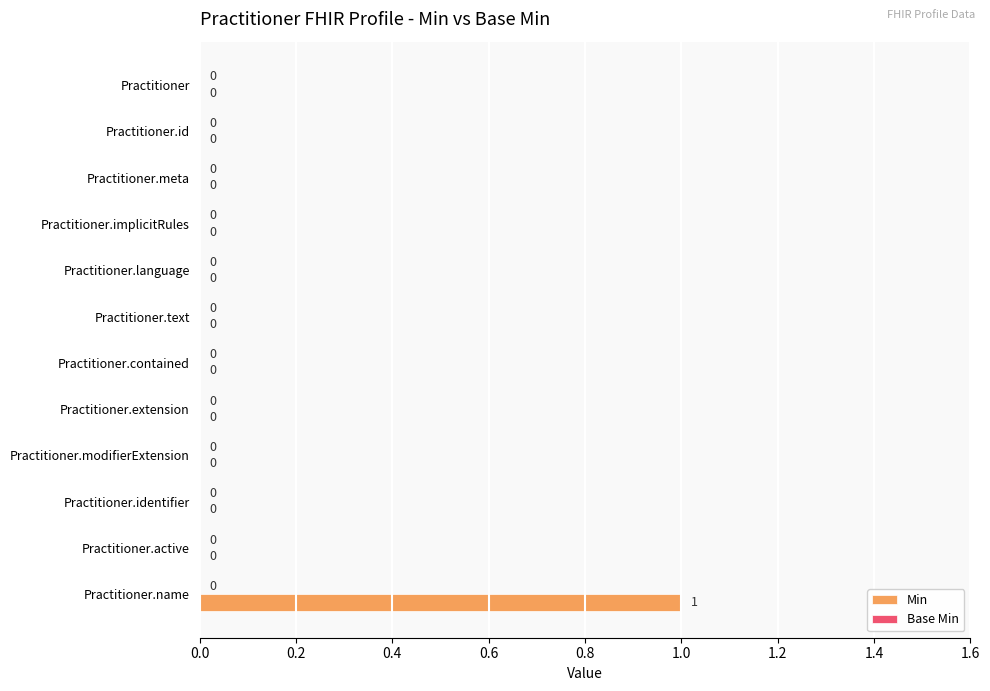

What is the change in value from Practitioner.active to Practitioner.name?

+1